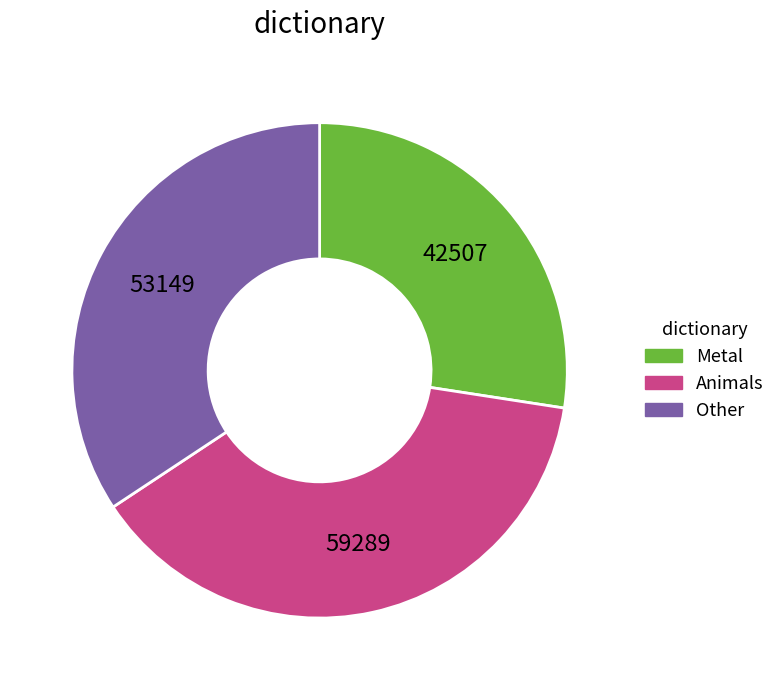

Is there a majority slice in this chart?

No